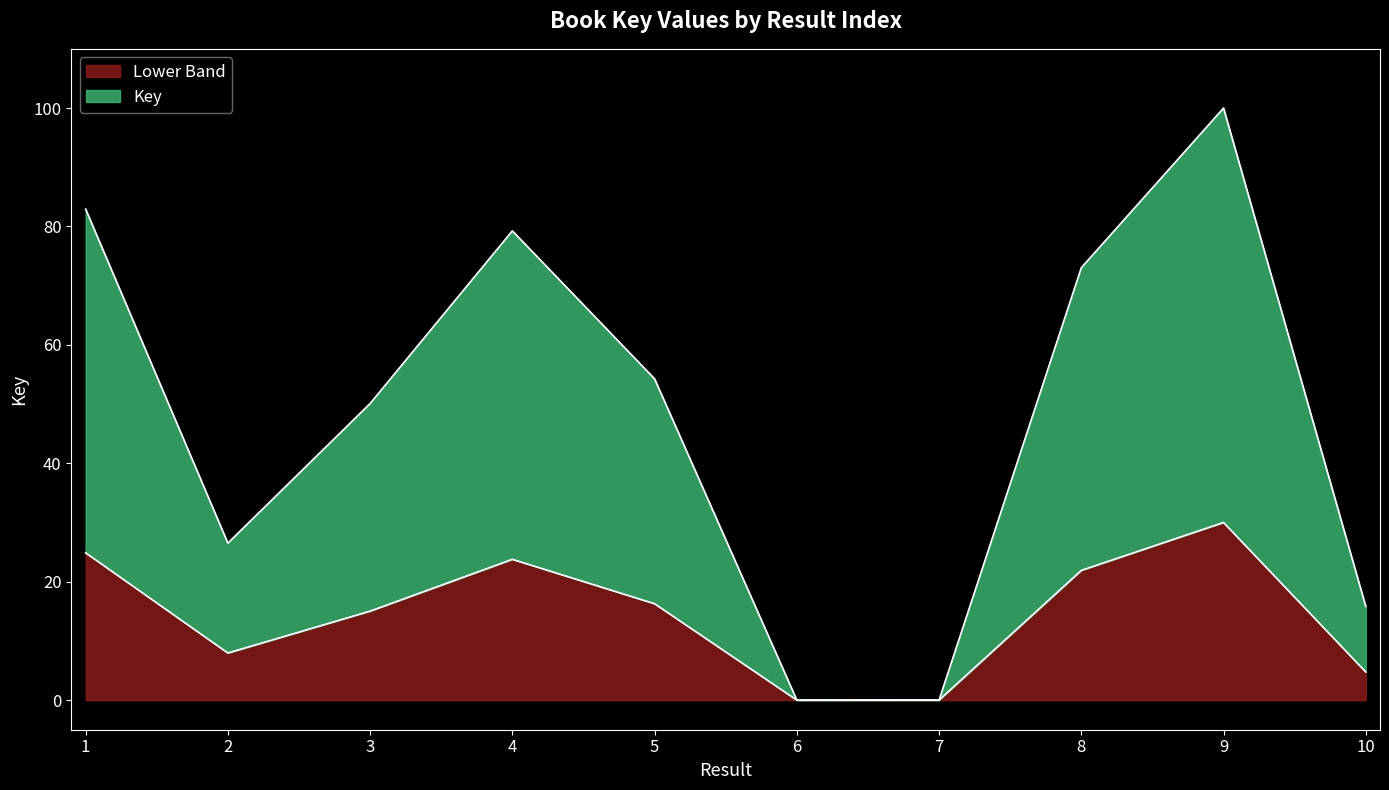

How many points are higher than both their immediate neighbors (excluding endpoints)?

2